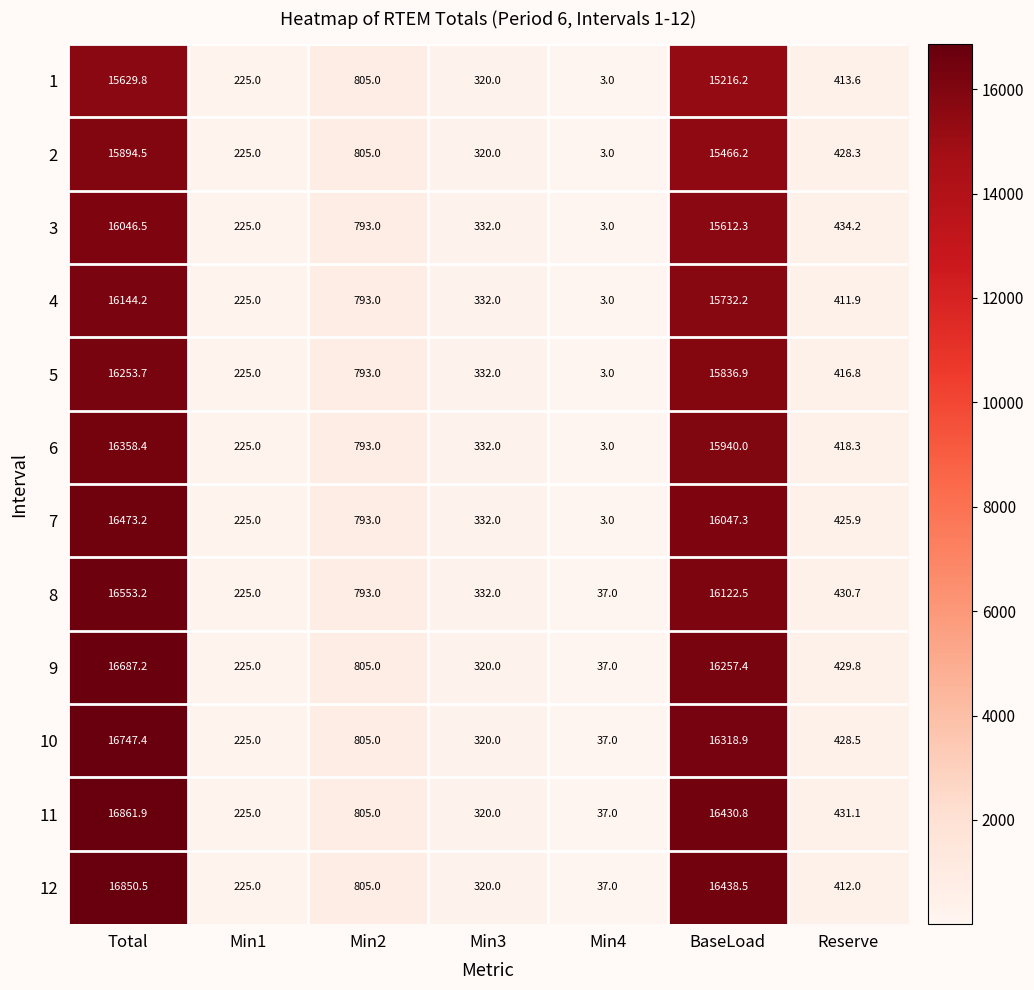

What is the total value across all series at BaseLoad?

191419.2